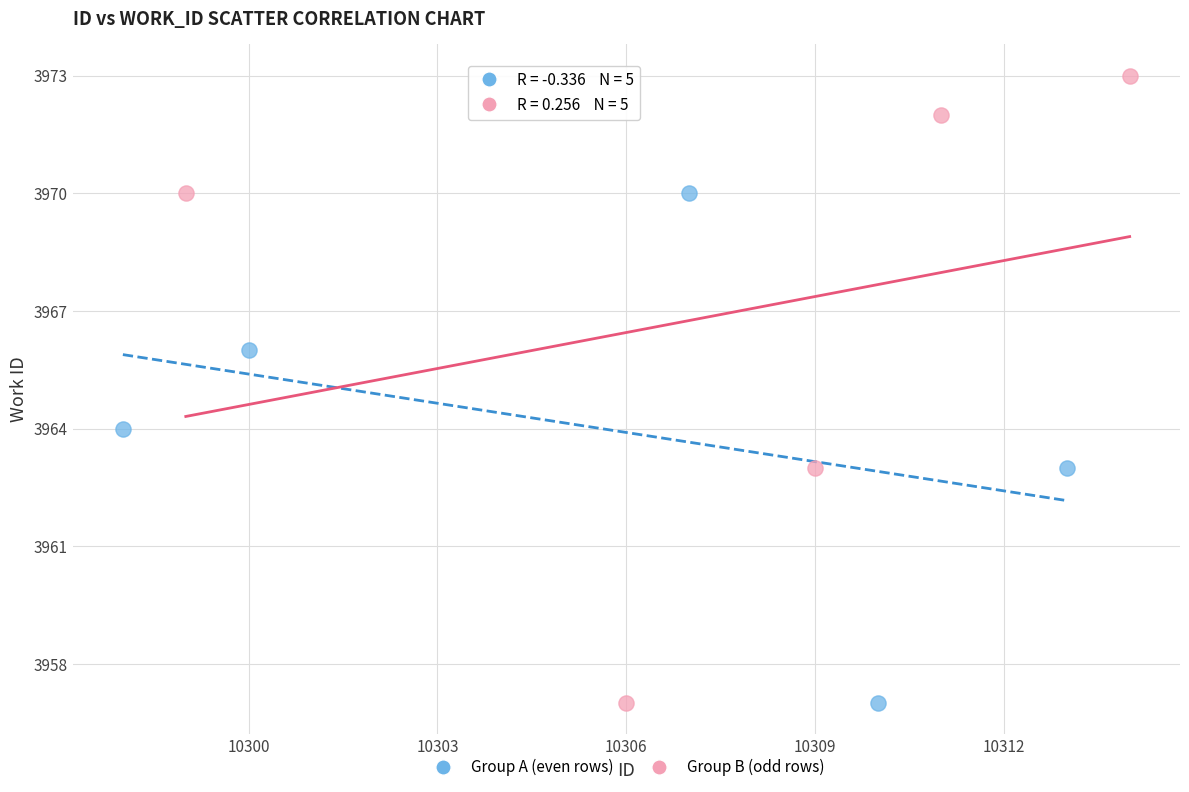

Which series has the largest Y range (max minus min)?

Group B (odd rows)